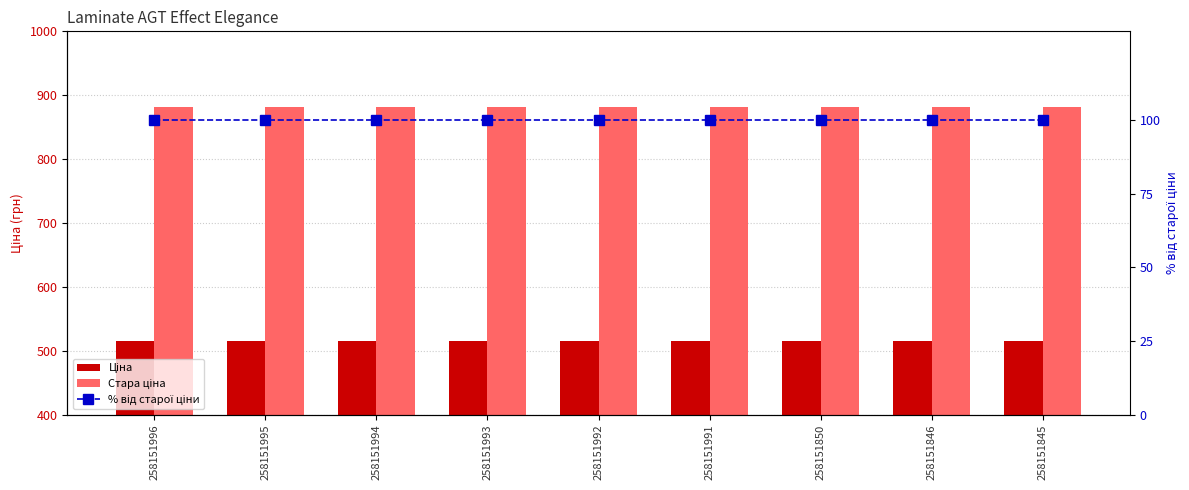

List the series in order of their peak value, highest first.

Стара ціна, Ціна, % від старої ціни